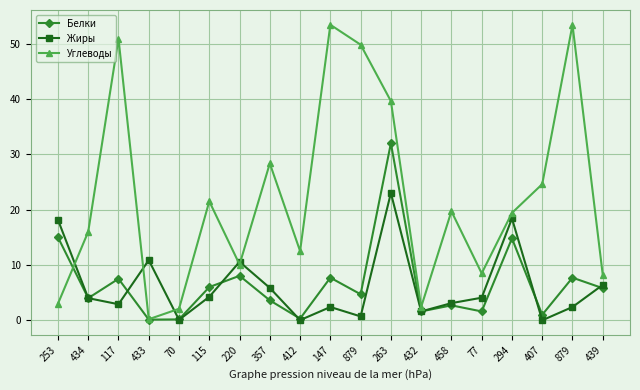

What are all the series names shown in the legend?

Белки, Жиры, Углеводы